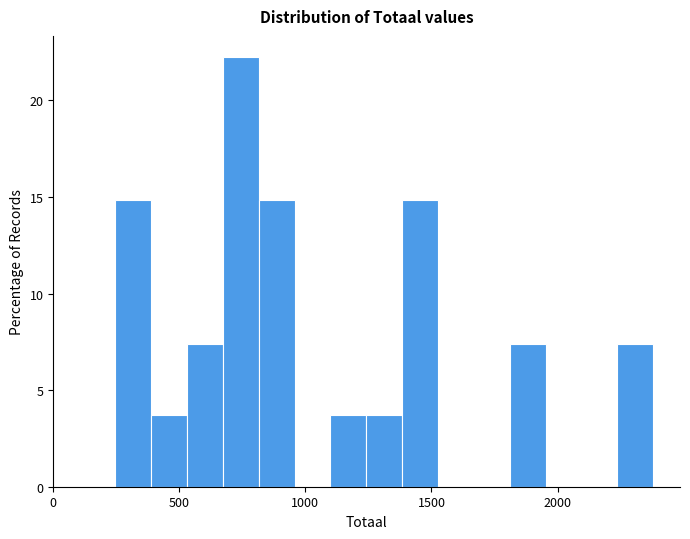

Read against the x-axis, roughly where is the centre of the tallest bar?

750